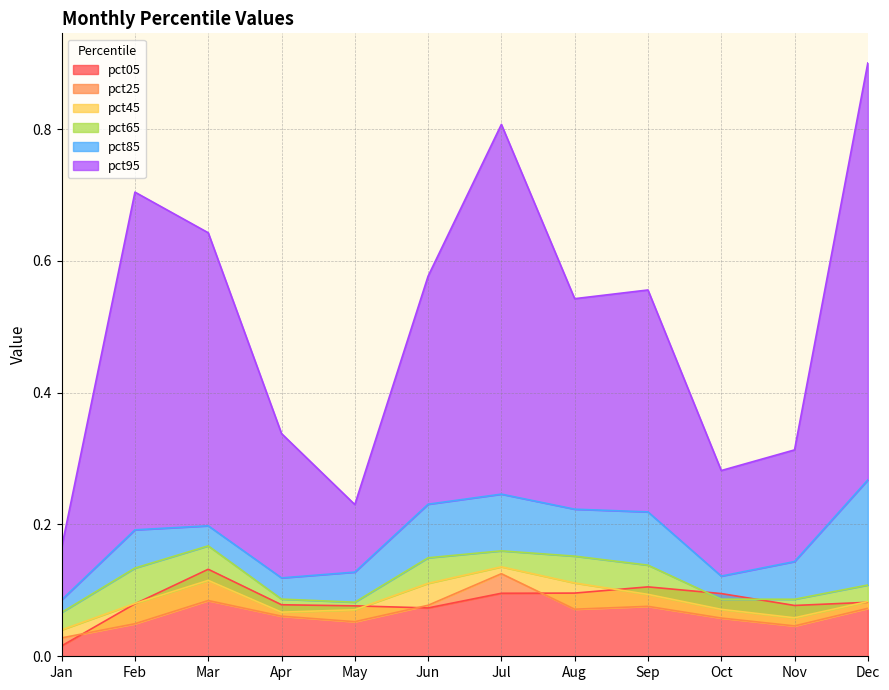

What is the maximum value for pct65?

0.2